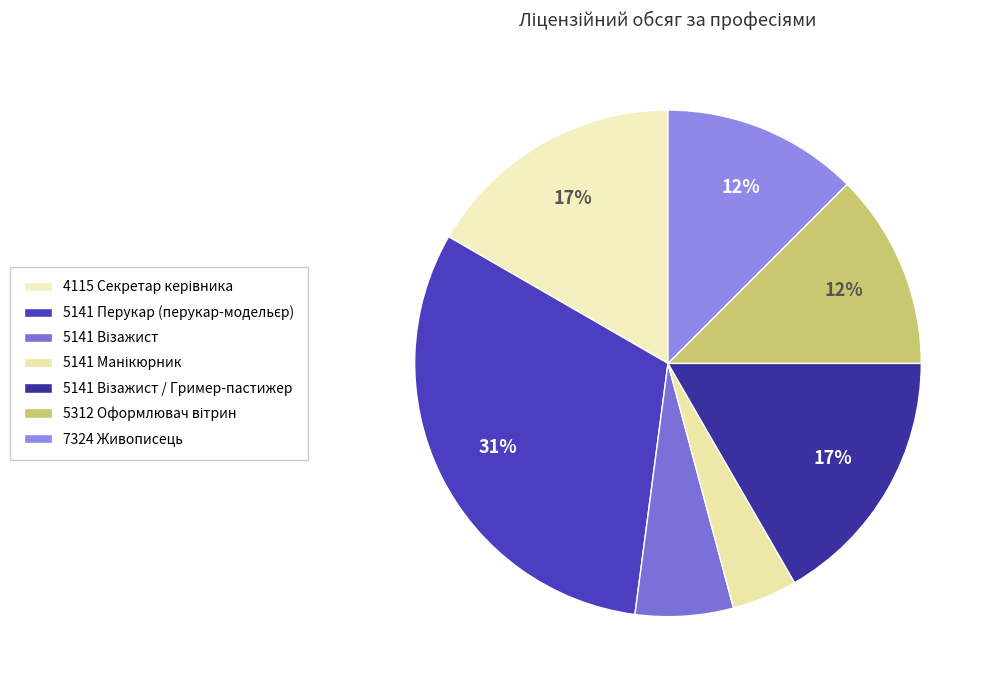

Is there a majority slice in this chart?

No